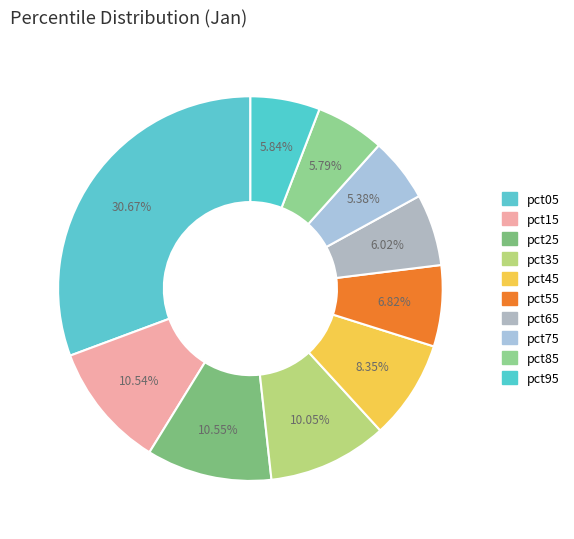

Between pct75 and pct55, which is larger?

pct55